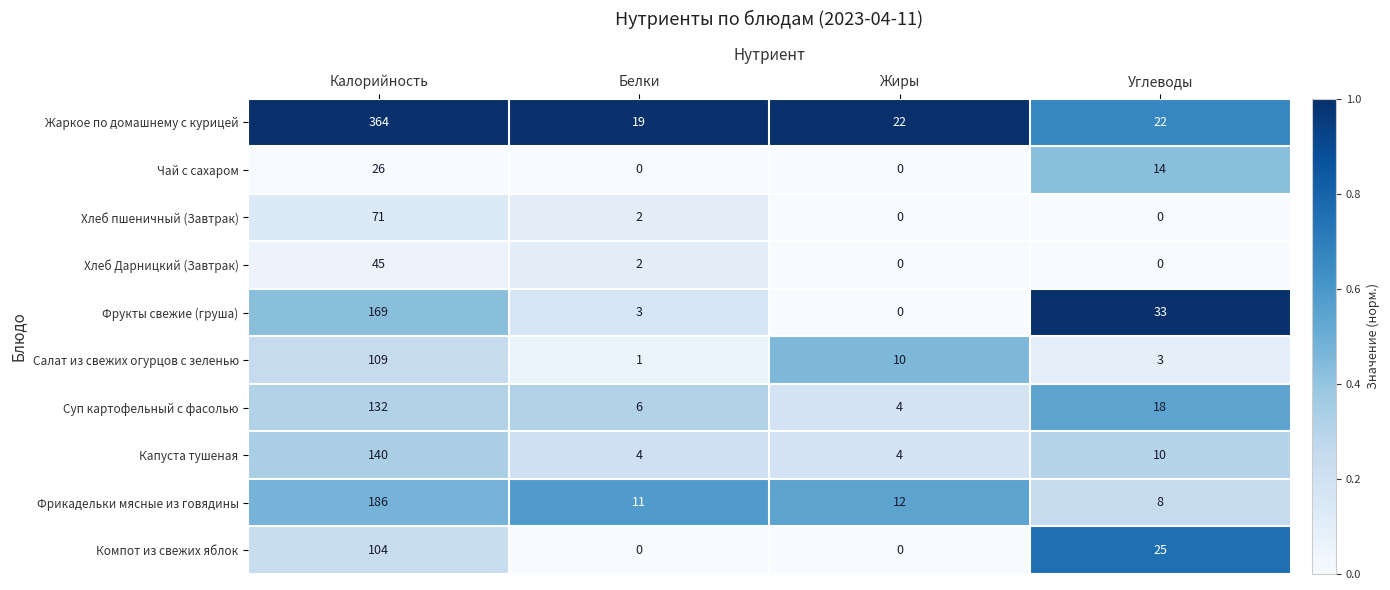

Where does the Фрукты свежие (груша) series first go above 33?

Калорийность